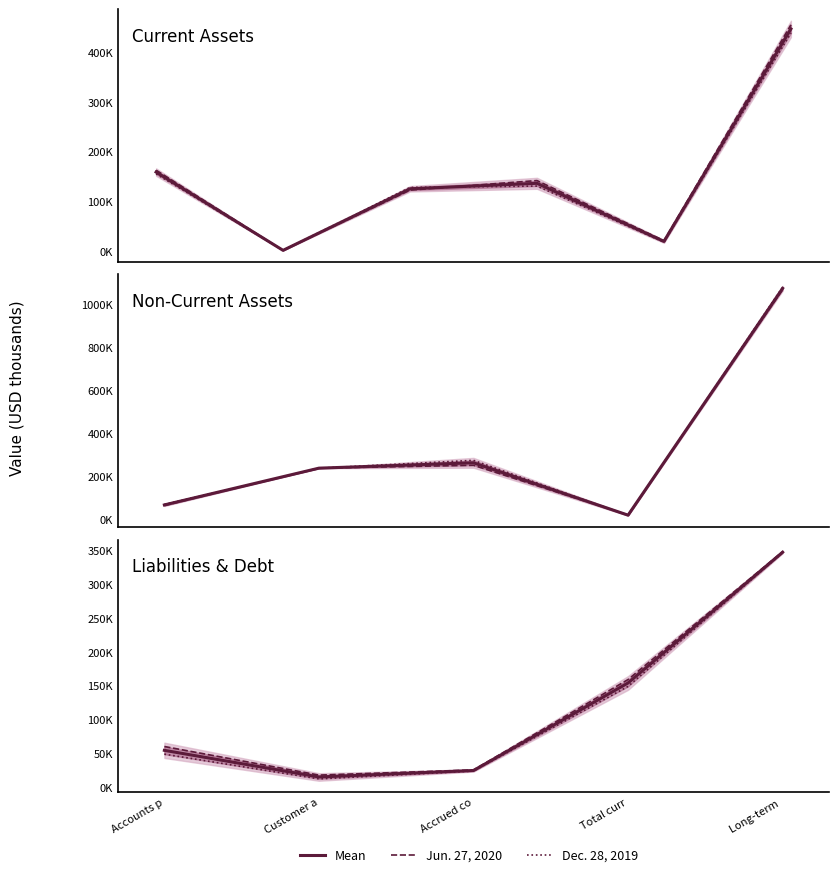

What is the smallest value displayed?

904